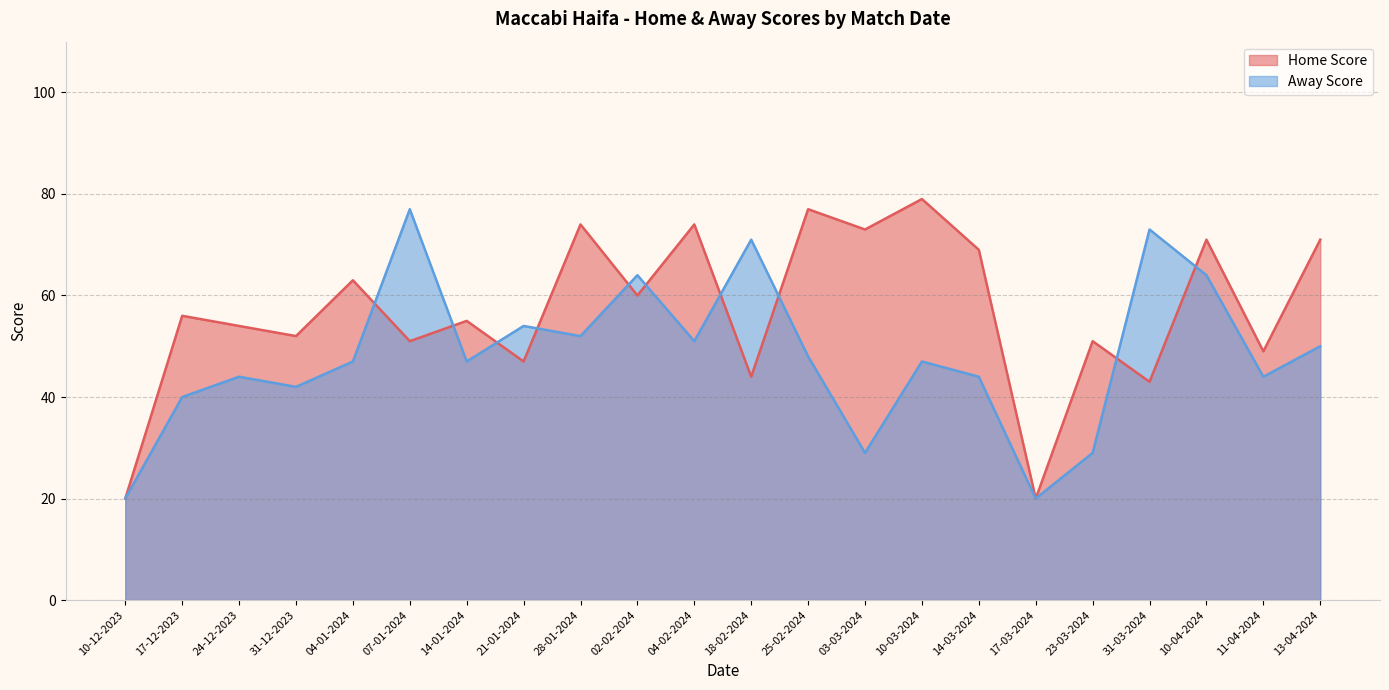

Which series has the largest total across all categories?

Home Score